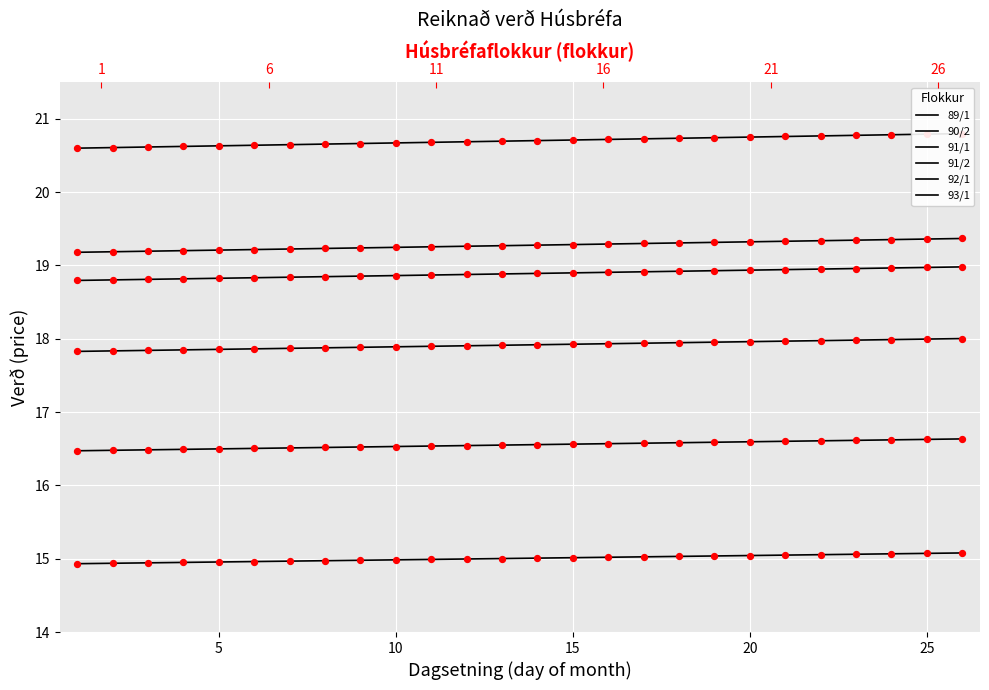

Which series reaches the maximum Y coordinate?

89/1